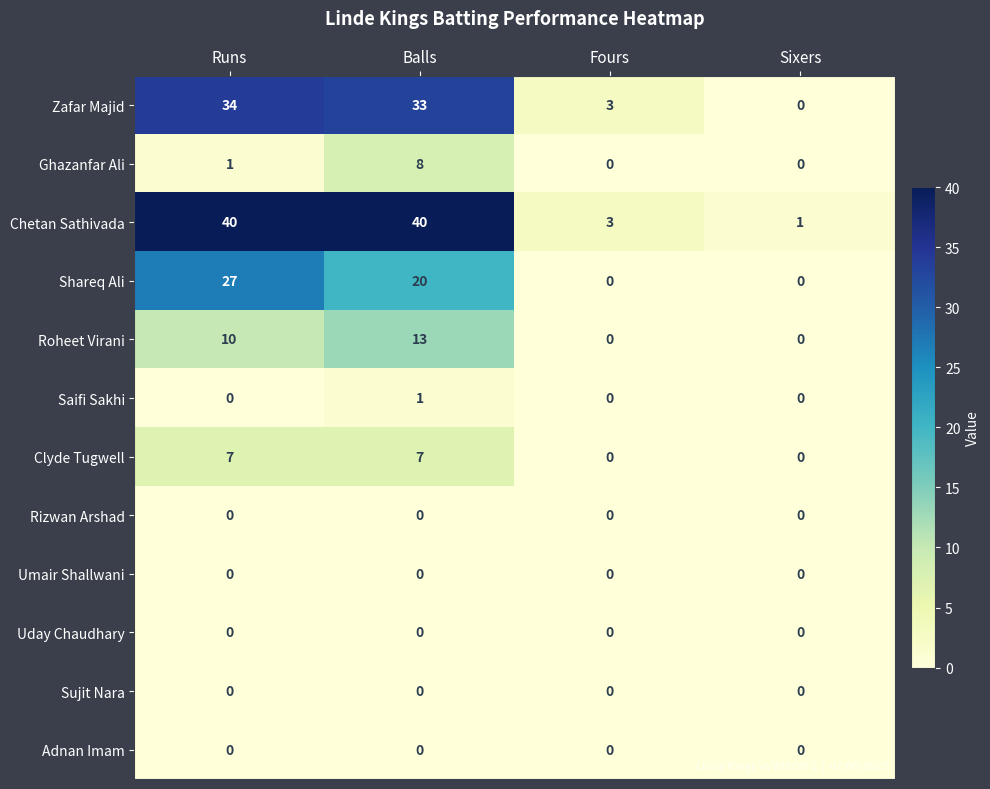

How many categories are shown in the chart?

4